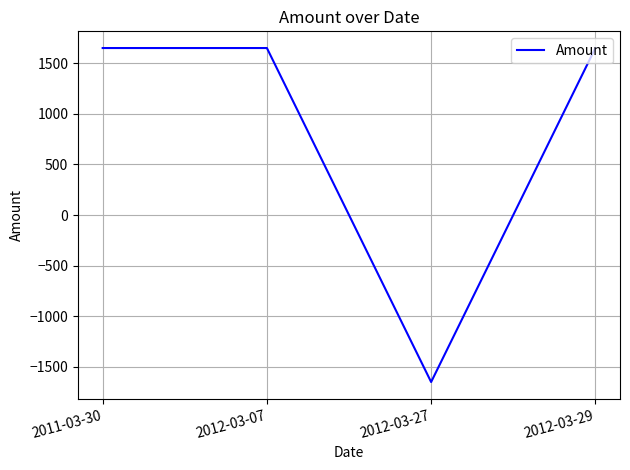

Between 2012-03-07 and 2012-03-27, which is larger?

2012-03-07